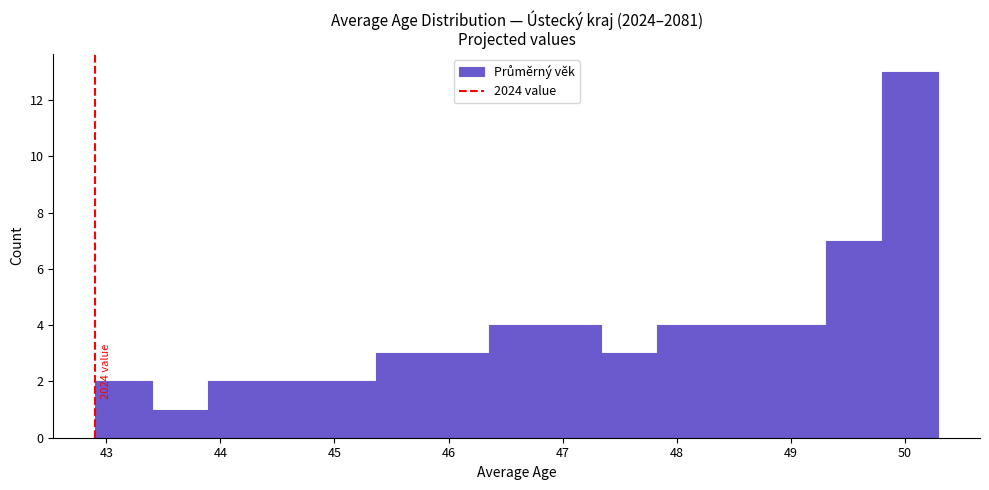

Over which range of the x-axis is the bar tallest?

49.8 to 50.3